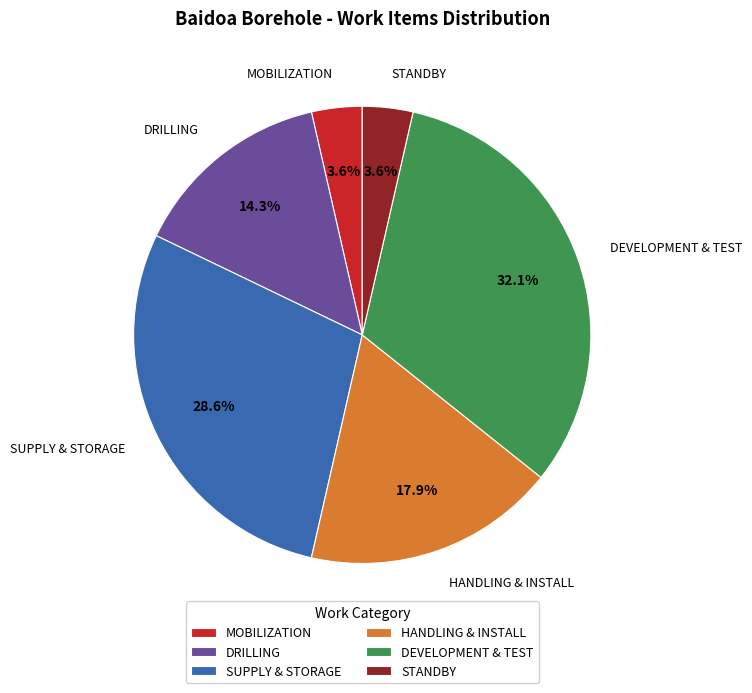

What is the total percentage of DRILLING AND SAMPLING and SUPPLY & STORAGE OF MATERIALS?

42.9%